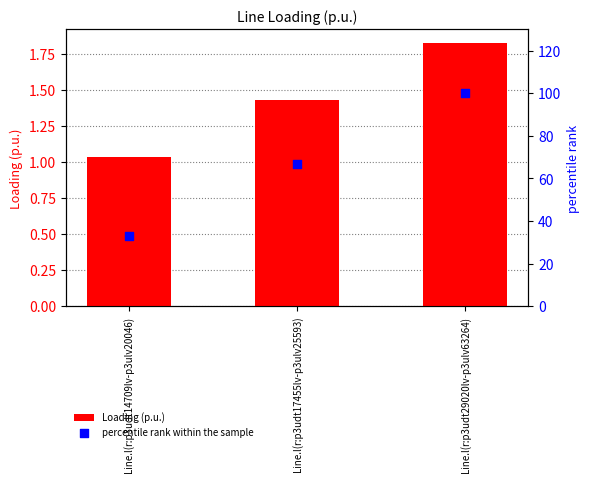

What are all the series names shown in the legend?

Loading (p.u.), percentile rank within the sample